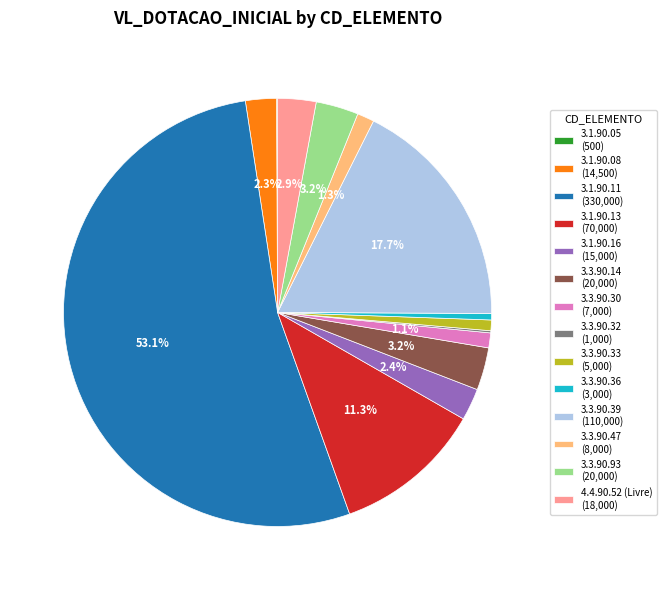

Approximately how many times larger is the value at 3.3.90.93 (20,000) compared to 3.3.90.14 (20,000)?

1.0